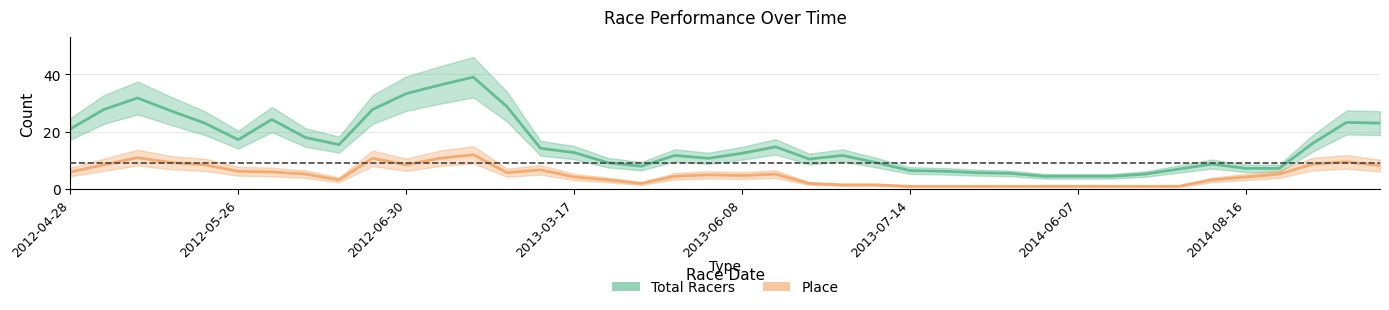

What are all the series names shown in the legend?

Total Racers, Place